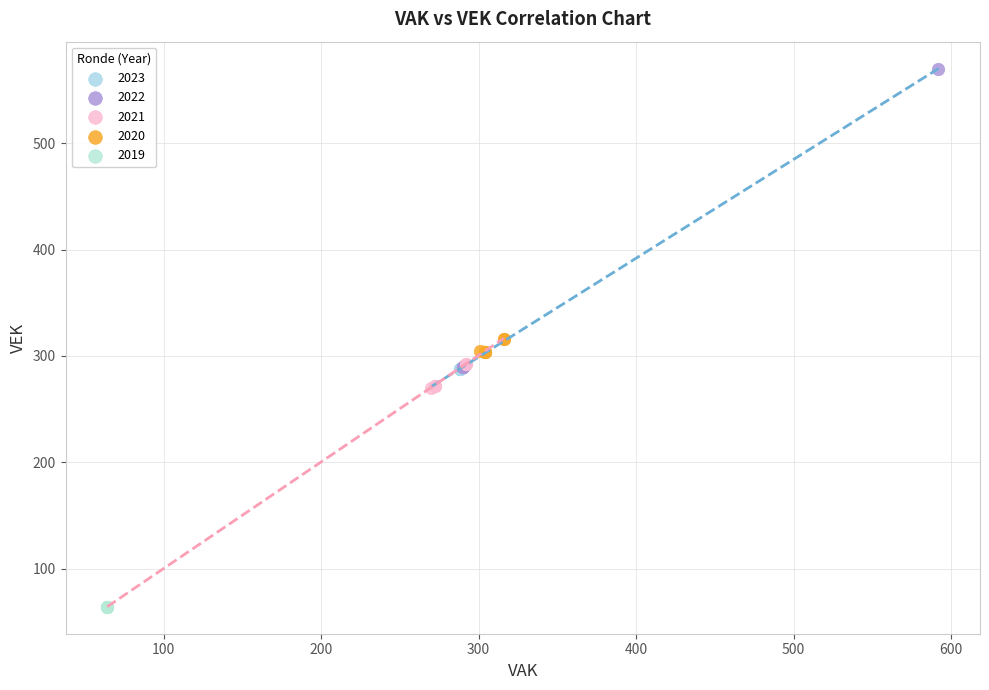

Which series reaches the maximum Y coordinate?

2022